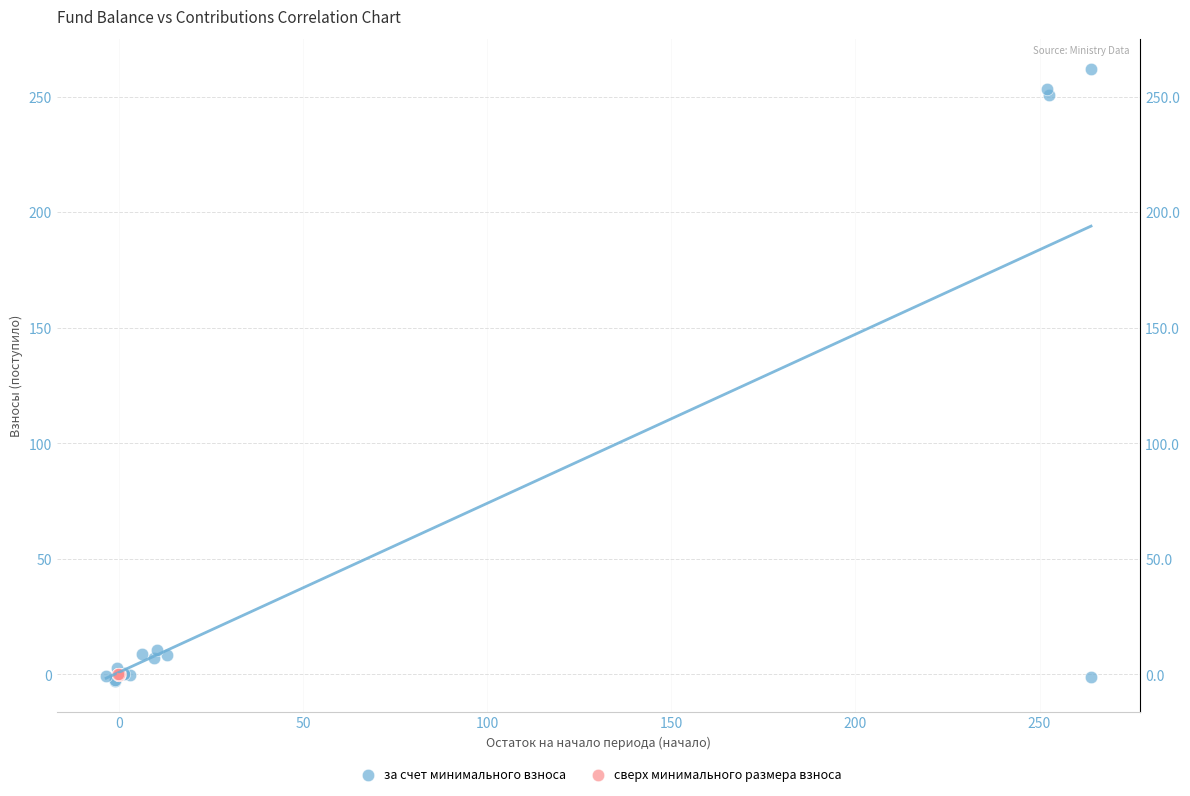

Which series reaches the maximum Y coordinate?

за счет минимального взноса